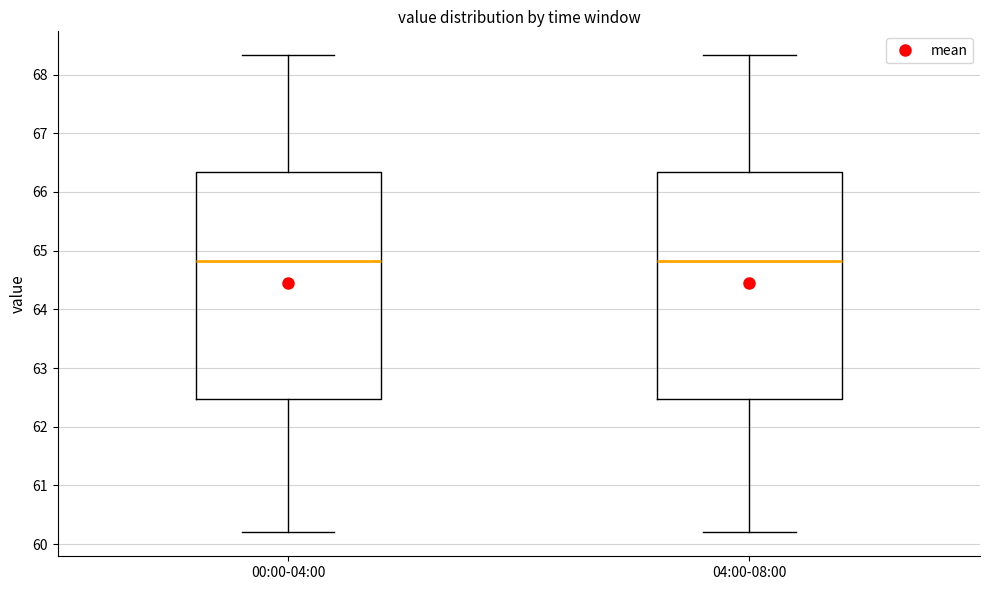

Reading left to right, transcribe this box plot: for each box, give where its median line is, the range the box spans, and where its two whiskers end, as read against the y-axis. The values are not printed on the chart, so give them approximately, as read against the axis.

00:00-04:00: median 64.8, box 62.5 to 66.3, whiskers 60.2 to 68.3
04:00-08:00: median 64.8, box 62.5 to 66.3, whiskers 60.2 to 68.3